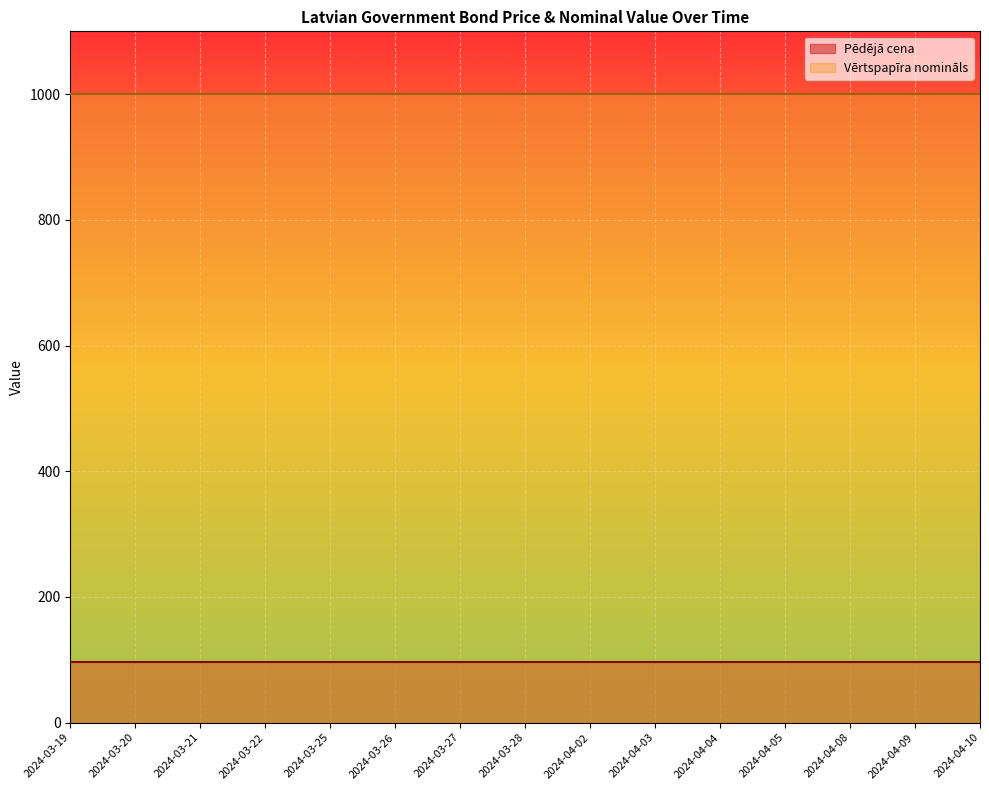

Reading left to right, transcribe all the data shown in this chart.

Pēdējā cena: 96.9	96.9	96.9	96.9	96.9	96.9	96.9	96.9	96.9	96.9	96.9	96.9	96.9	96.9	96.9
Vērtspapīra nomināls: 1000.0	1000.0	1000.0	1000.0	1000.0	1000.0	1000.0	1000.0	1000.0	1000.0	1000.0	1000.0	1000.0	1000.0	1000.0